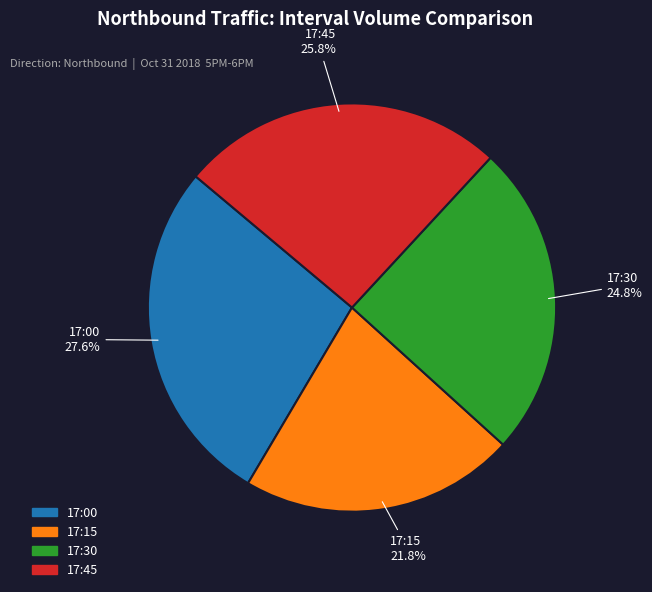

Do 17:45 and 17:30 together represent more than half of the pie?

Yes